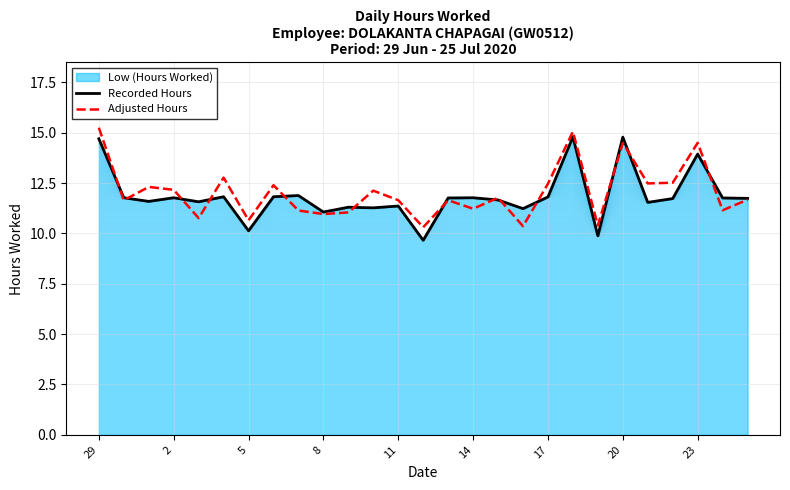

Is it true that Recorded Hours equals 11.8 at 14?

True